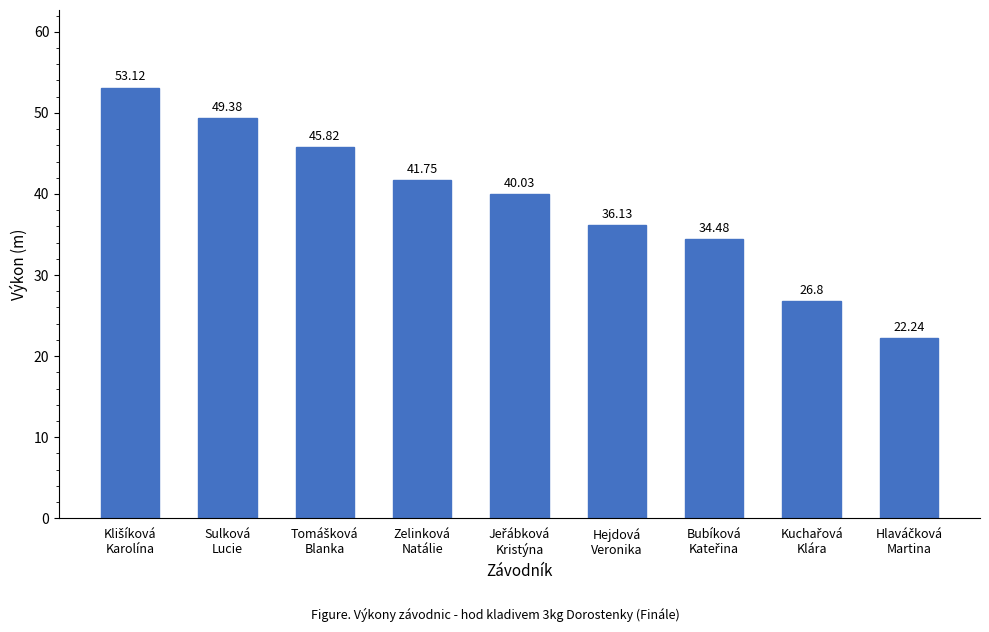

How many distinct data groups are displayed?

1